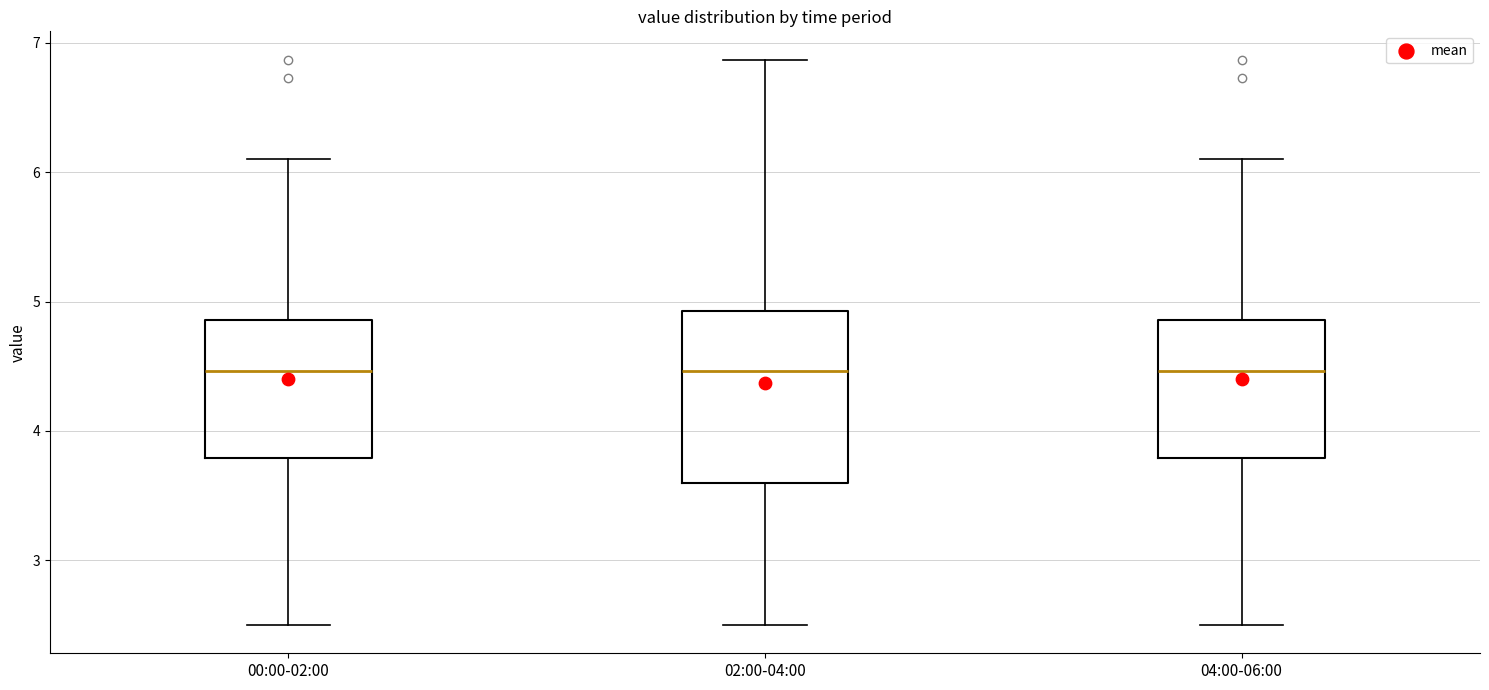

Which box is the tallest, from its lower edge to its upper edge?

02:00-04:00